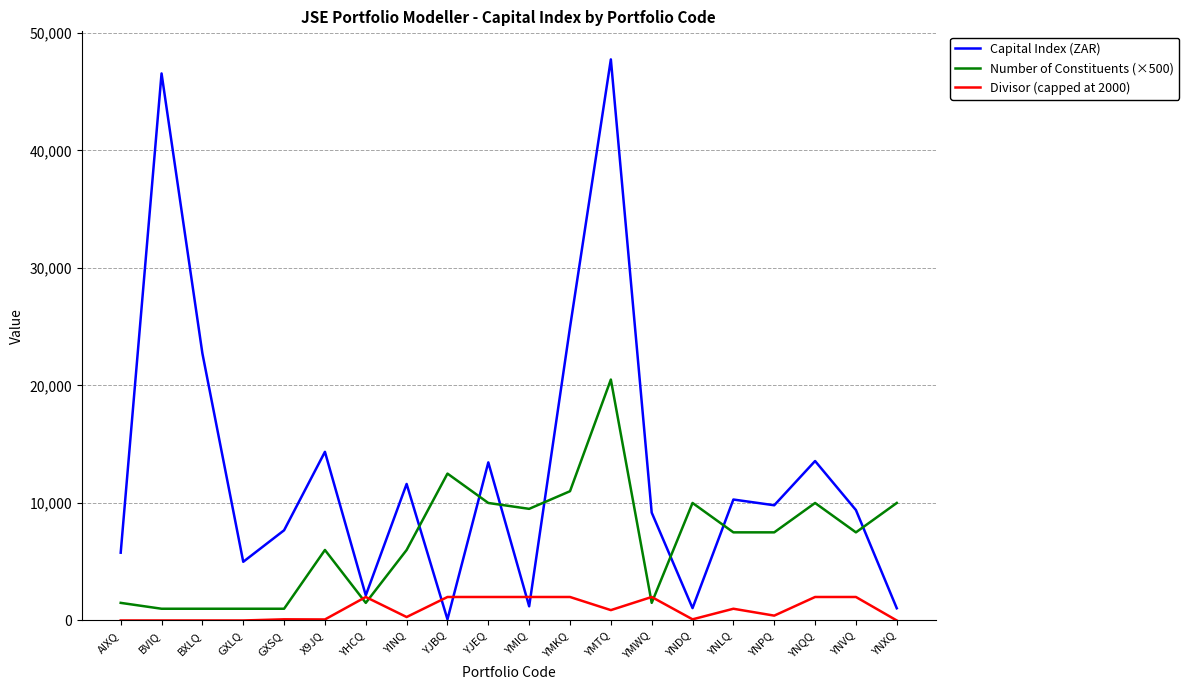

What is the difference between the second highest and second lowest values in the Capital Index (ZAR) series?

45507.7